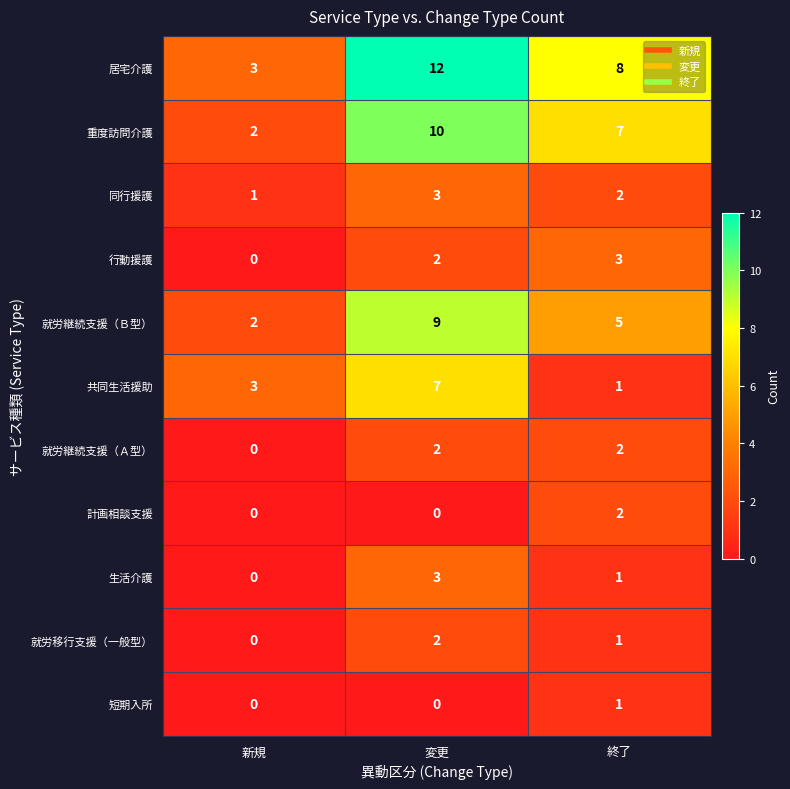

True or false: 短期入所 has a value of 0 at 新規.

True